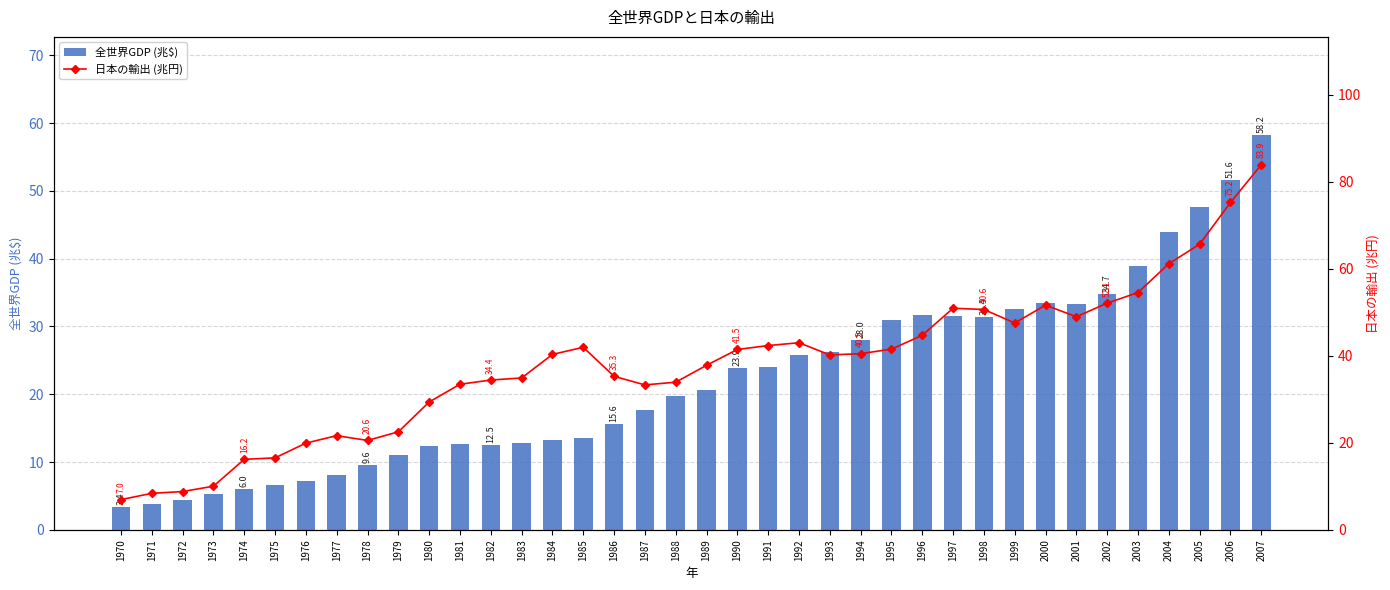

Which series has the largest range (max minus min)?

日本の輸出 (兆円)